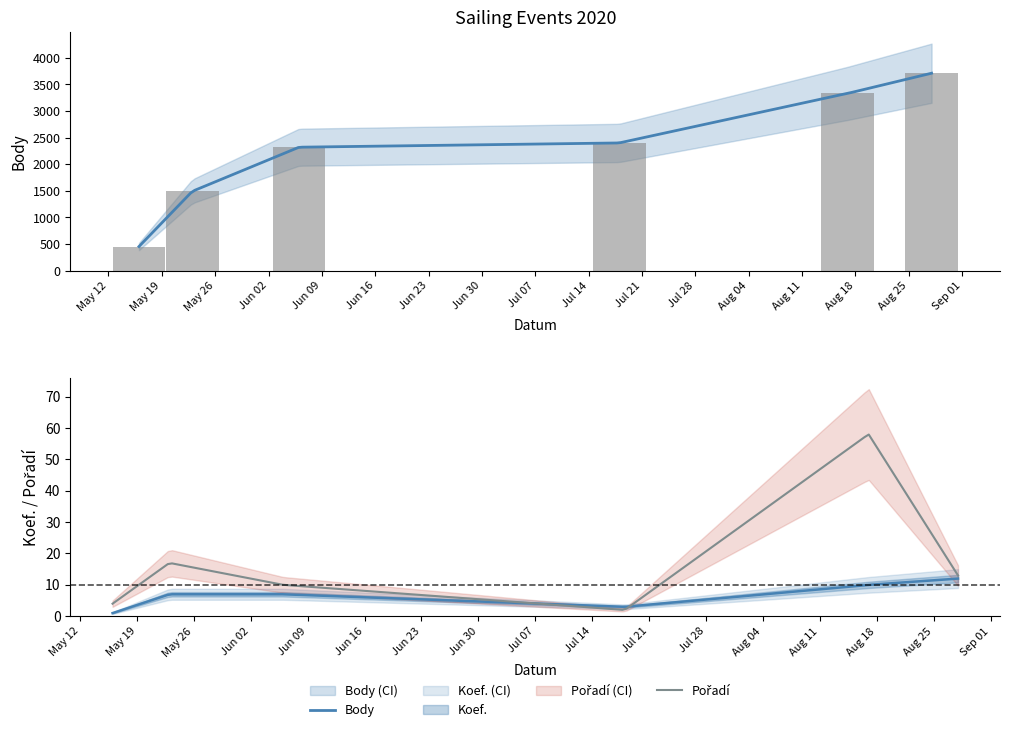

At which label does Koef. reach its peak?

2020-08-28